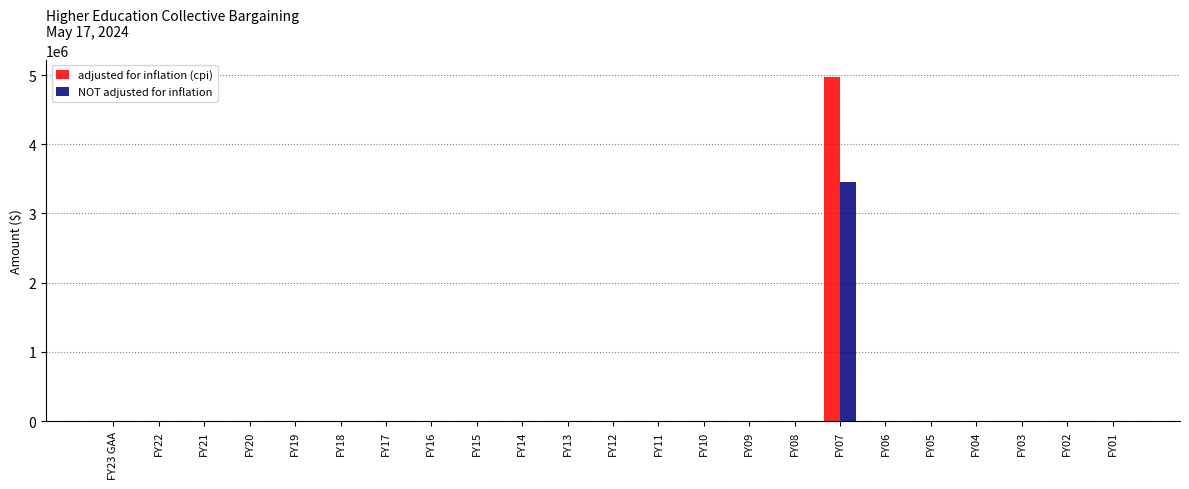

Reading right to left, what are all the values shown in this chart?

adjusted for inflation (cpi): 0	0	0	0	0	0	4972721	0	0	0	0	0	0	0	0	0	0	0	0	0	0	0	0
NOT adjusted for inflation: 0	0	0	0	0	0	3455000	0	0	0	0	0	0	0	0	0	0	0	0	0	0	0	0